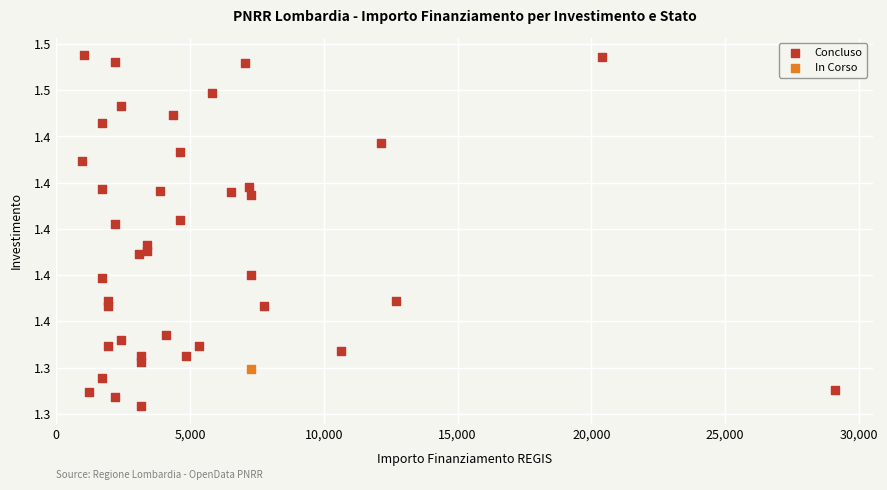

What are all the series names shown in the legend?

Concluso, In Corso